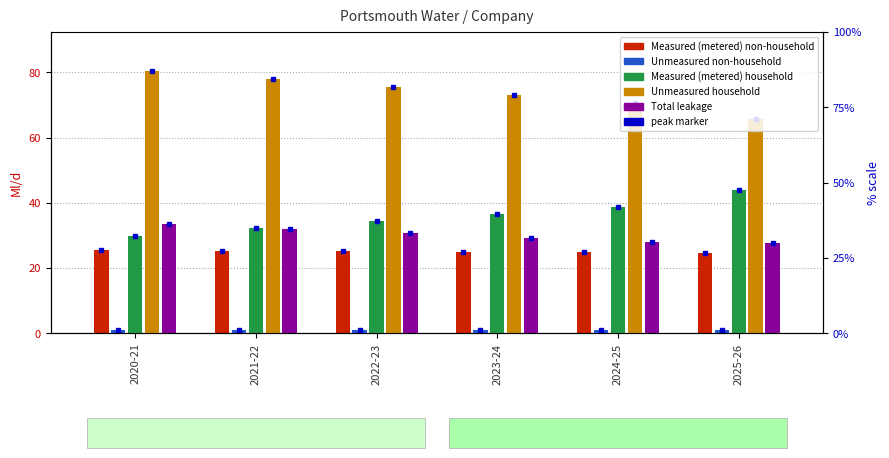

What is the average value of the Total leakage series?

30.2